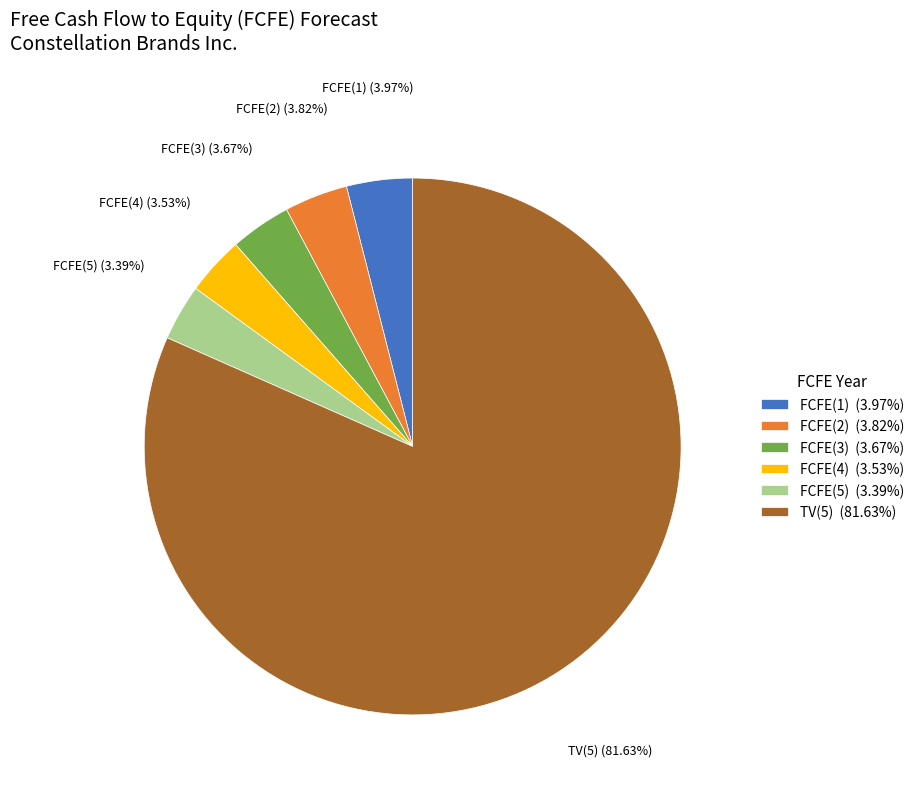

Count the number of slices in the pie.

6